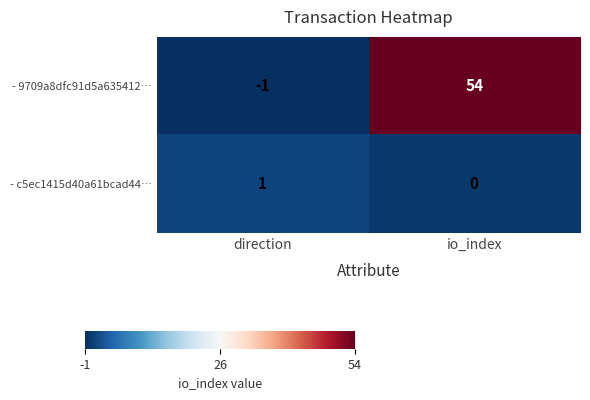

Reading left to right, what are all the values shown in this chart?

- 9709a8dfc91d5a635412…: -1	54
- c5ec1415d40a61bcad44…: 1	0